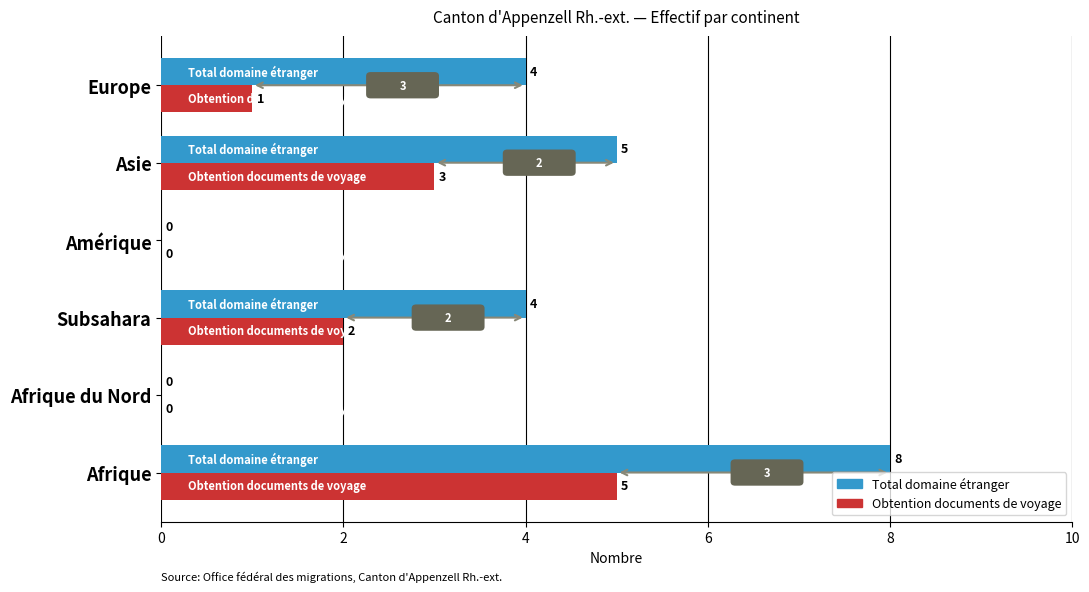

What are all the series names shown in the legend?

Total domaine étranger, Obtention documents de voyage